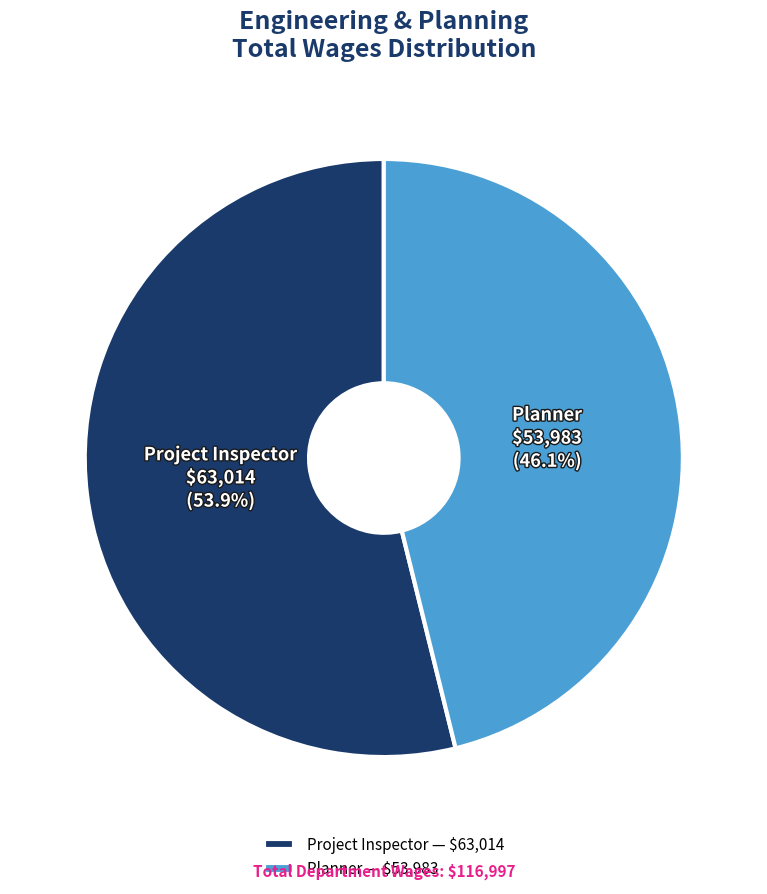

Rank the categories by value from lowest to highest.

Planner, Project Inspector